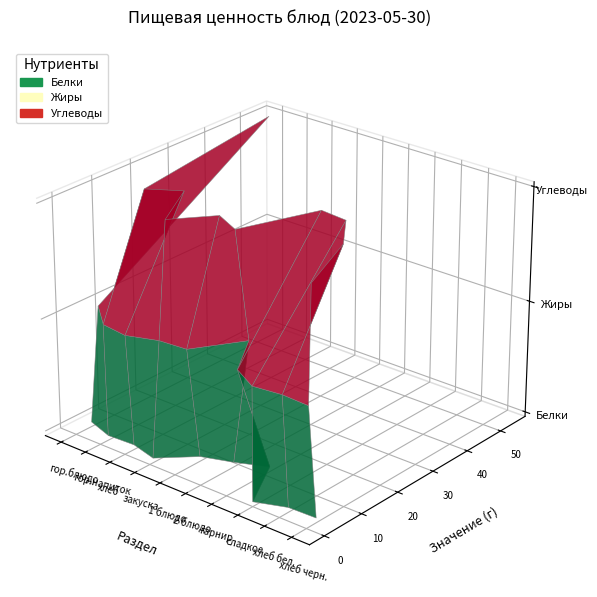

Reading left to right, list all the values displayed in this chart.

Белки: 4.0	2.1	2.4	0.8	6.6	8.8	11.6	0.0	2.4	2.6
Жиры: 6.6	1.6	0.8	3.0	3.6	13.1	3.1	0.0	0.8	0.5
Углеводы: 53.6	12.9	16.7	5.2	12.5	9.7	25.4	24.8	16.7	1.1